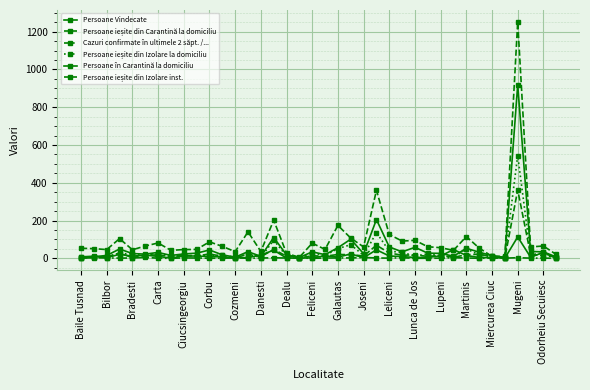

At which category does Persoane în Carantină la domiciliu reach its first local valley?

Bilbor